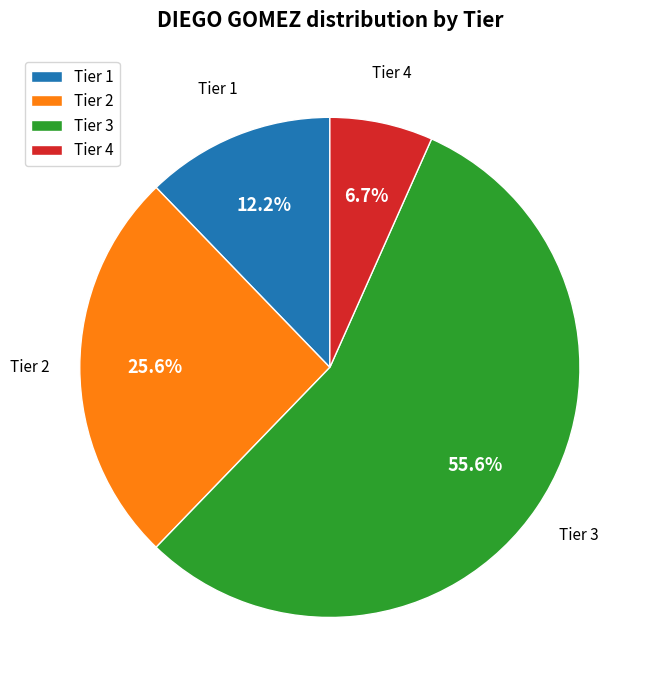

How much of the chart is everything except Tier 1?

87.8%